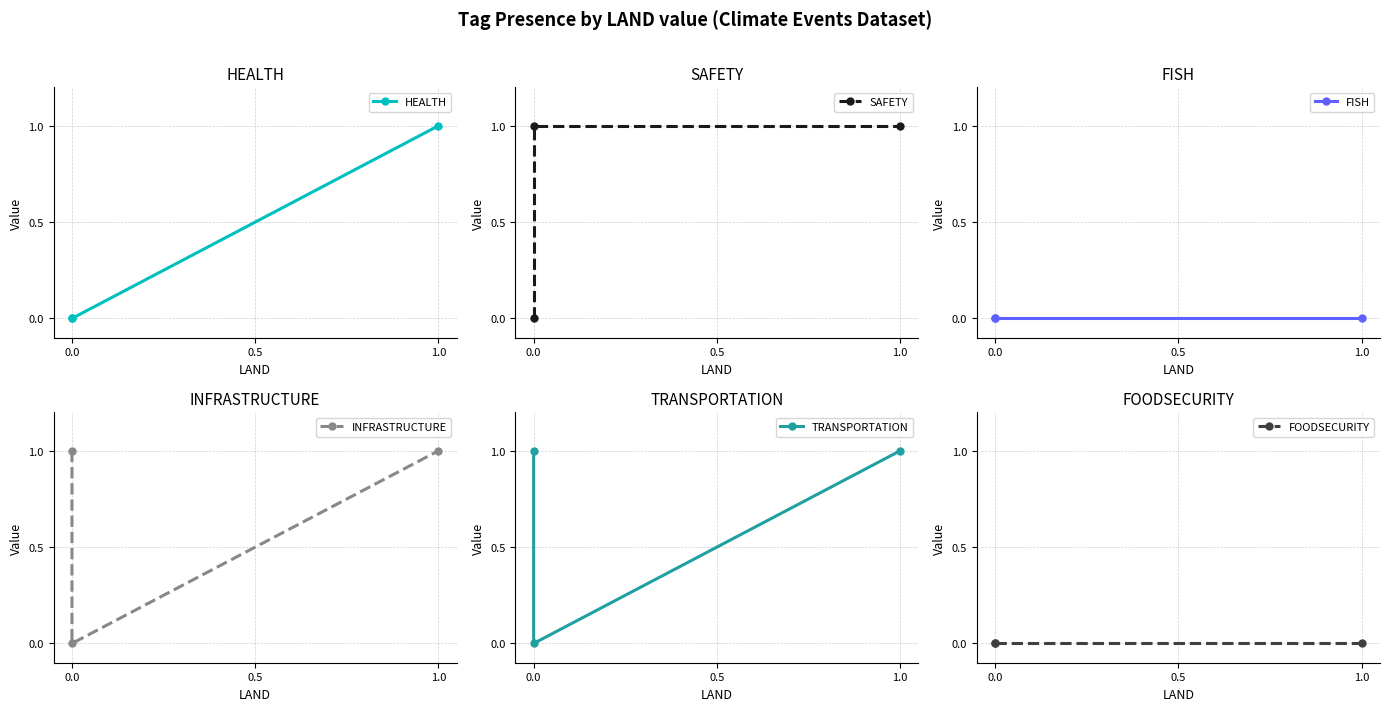

Reading left to right, what are all the values shown in this chart?

HEALTH: 0	0	1
SAFETY: 0	1	1
FISH: 0	0	0
INFRASTRUCTURE: 1	0	1
TRANSPORTATION: 1	0	1
FOODSECURITY: 0	0	0